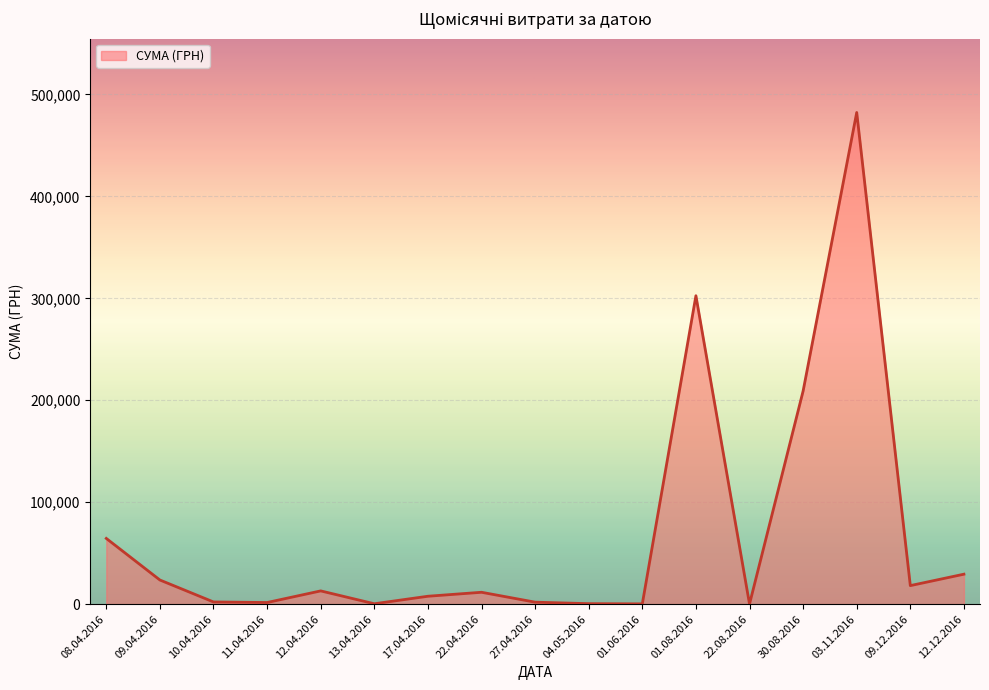

What is the difference between the values at 08.04.2016 and 01.08.2016?

238087.7